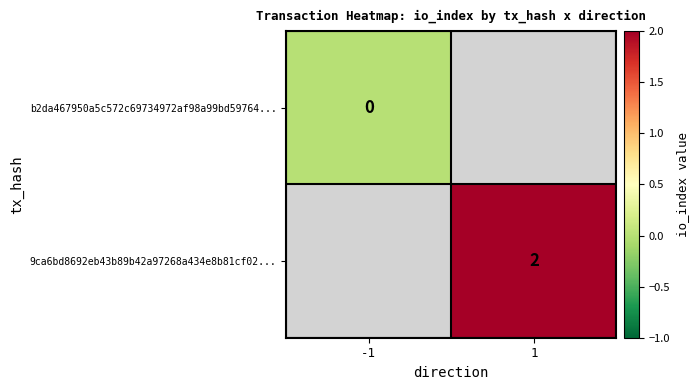

At how many categories does at least one series exceed 0?

1